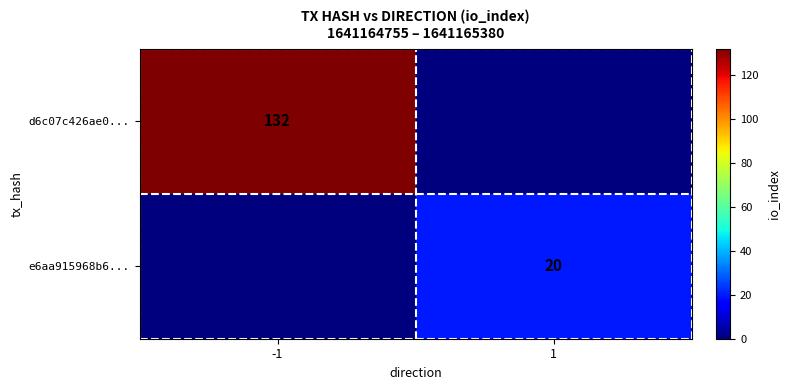

Is it true that d6c07c426ae0... equals 79 at -1?

False